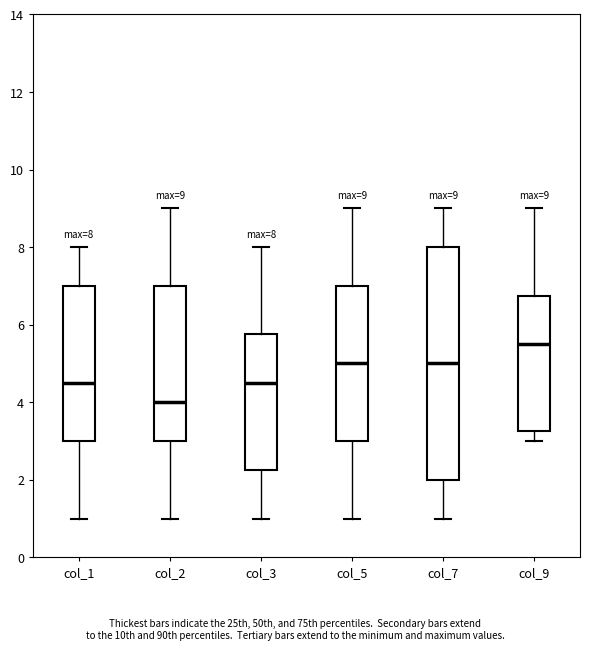

Comparing the boxes themselves (not the whiskers), which one is the tallest?

col_7